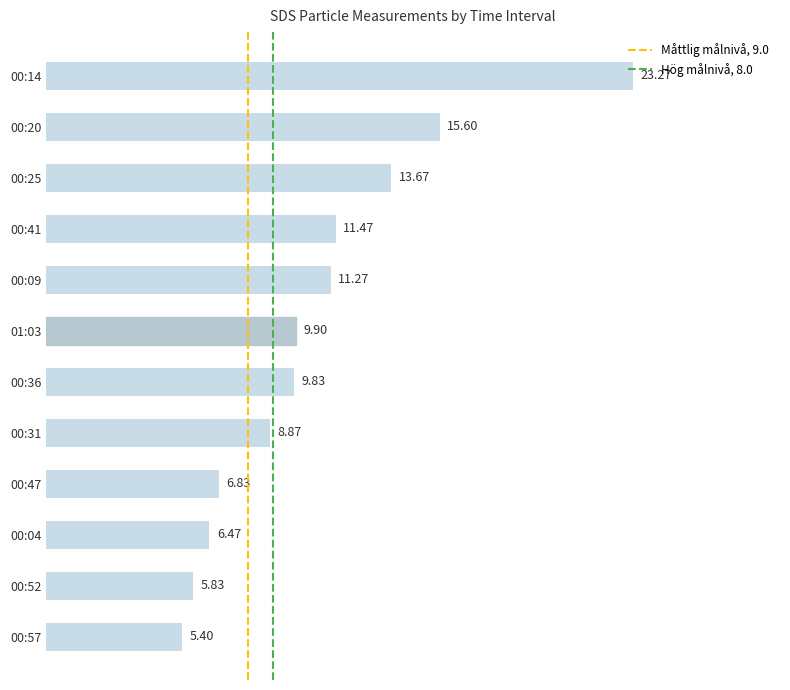

What is the greatest value displayed?

23.3